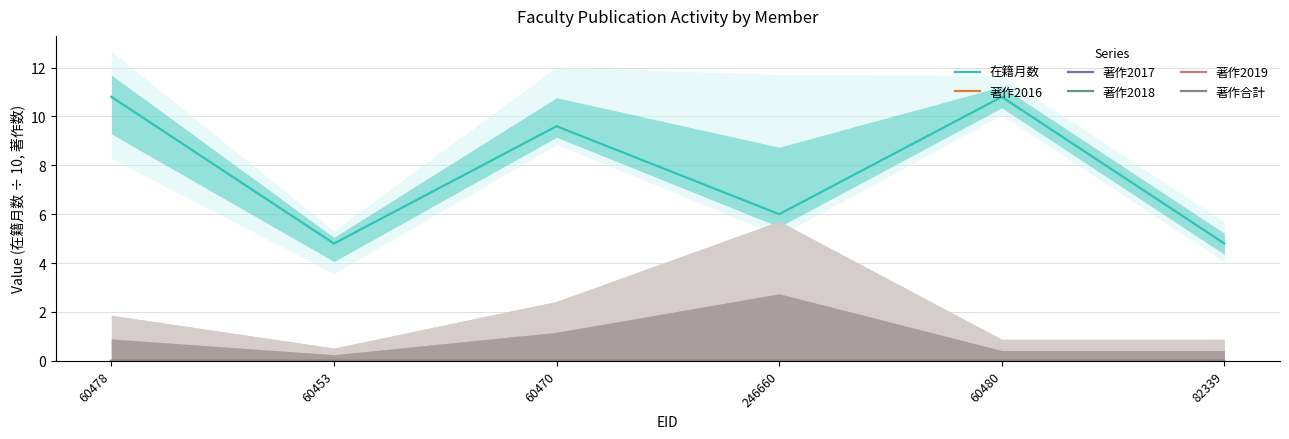

Which series has the largest total across all categories?

在籍月数